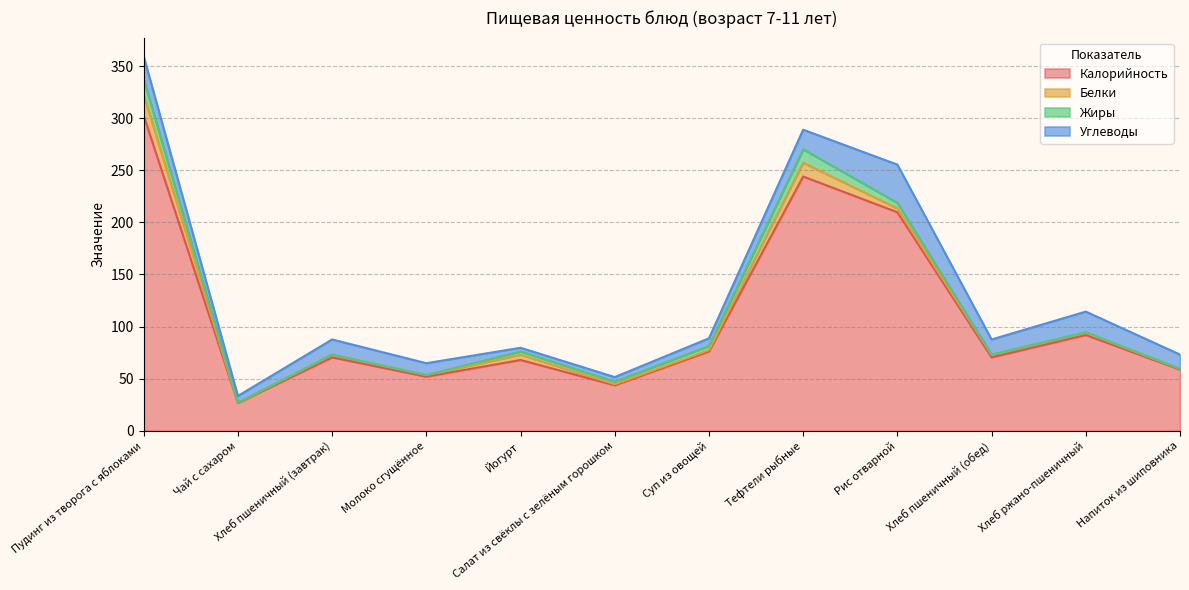

Where is the first local maximum for Белки?

Хлеб пшеничный (завтрак)